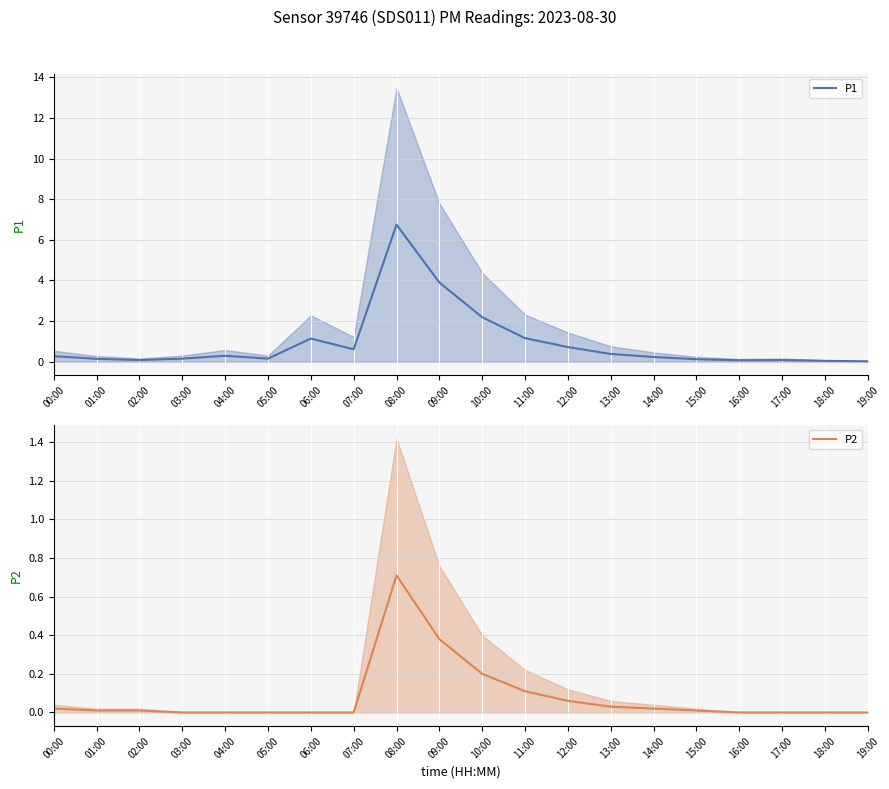

What position from the left is 16:00?

17